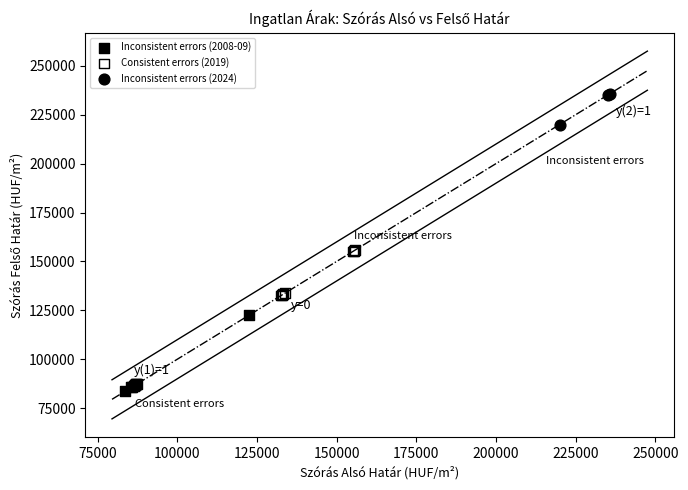

Which series reaches the minimum Y coordinate?

Inconsistent errors (2008-09)